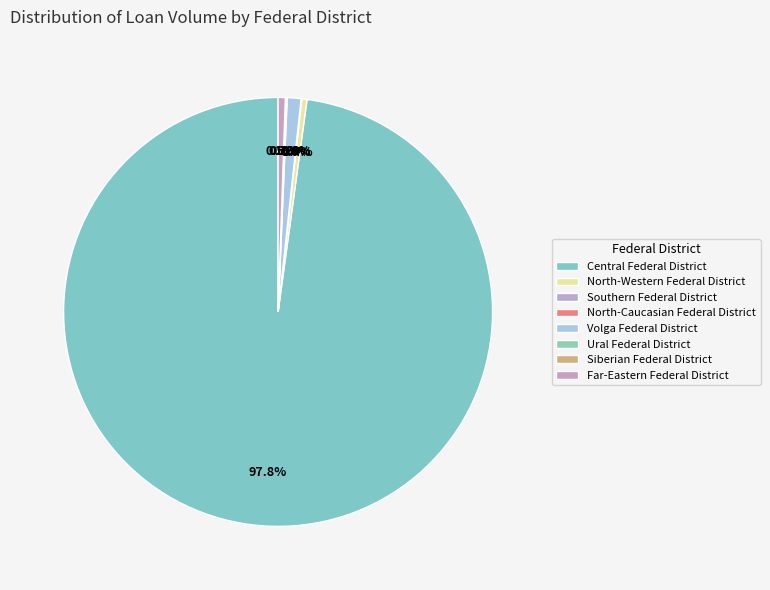

What is the smallest slice in the pie chart?

North-Caucasian Federal District